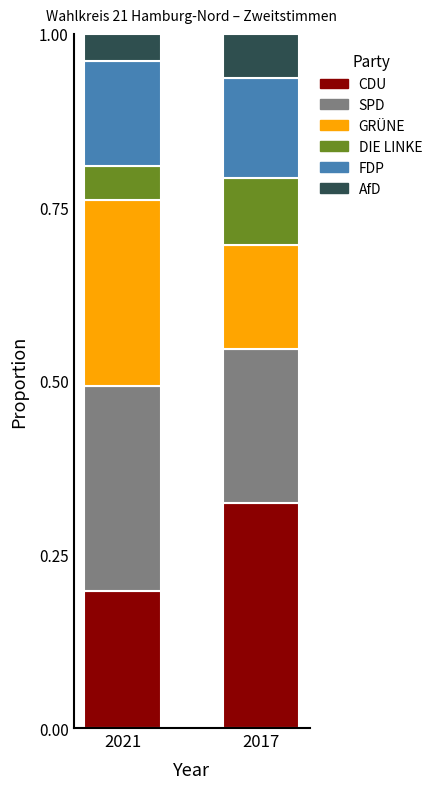

What is the sum of all CDU values?

0.5